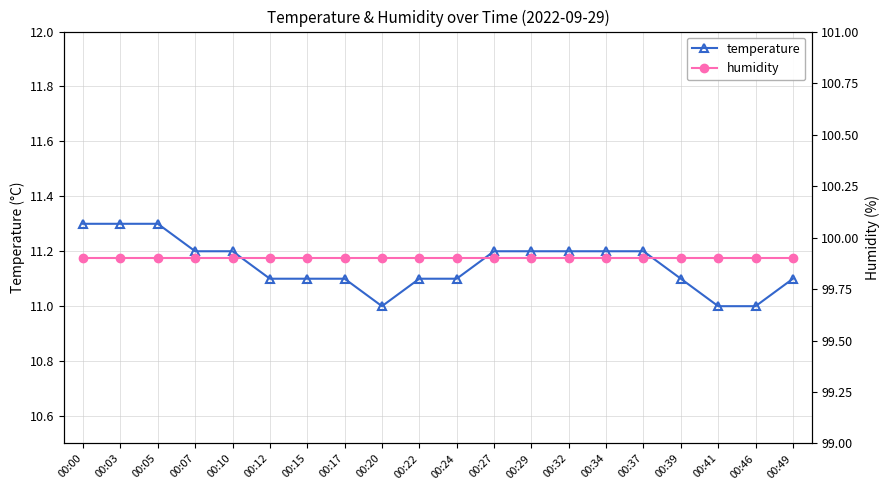

What is the average value of the humidity series?

99.9